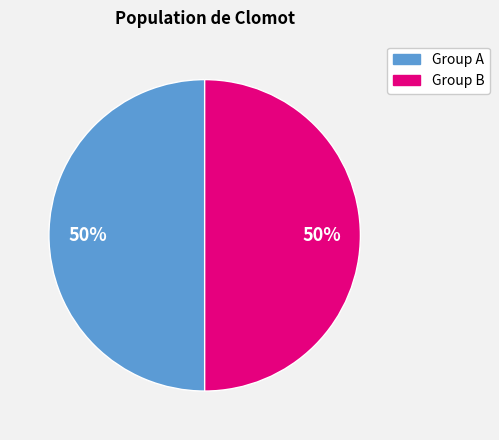

To the nearest percent, what portion does Group B represent?

50%